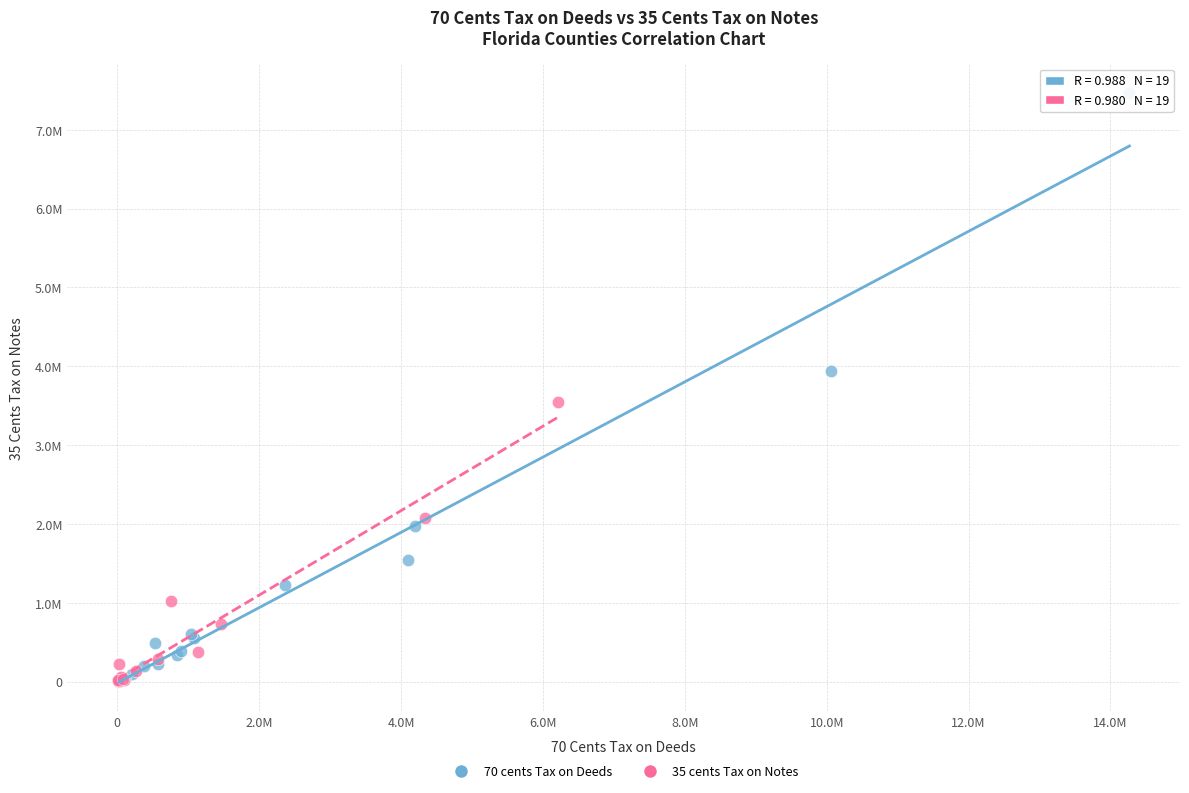

Which series contains the highest Y value?

70 cents Tax on Deeds